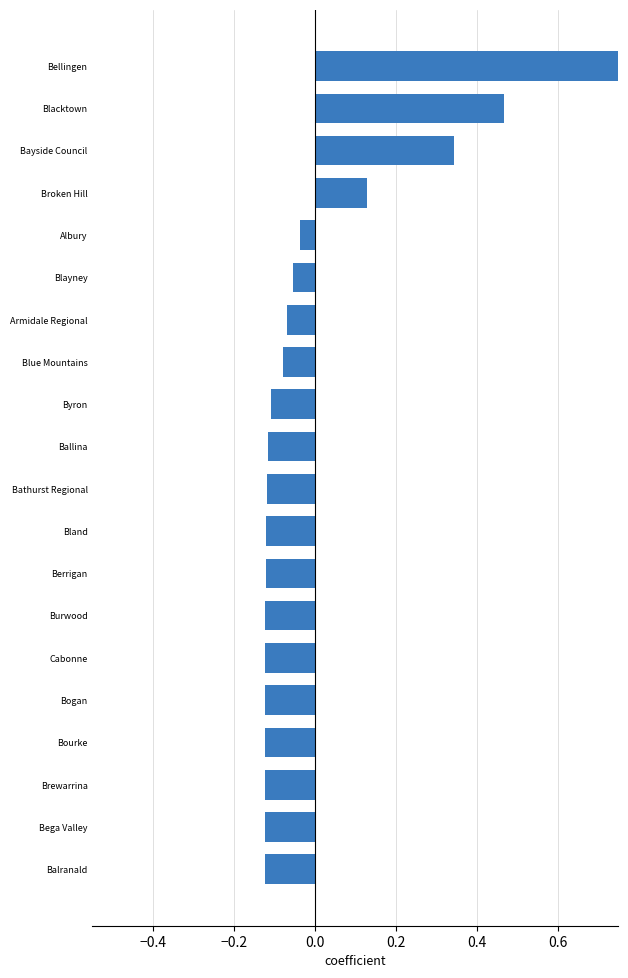

What is the sum of the values at Bayside Council and Bellingen?

1.1